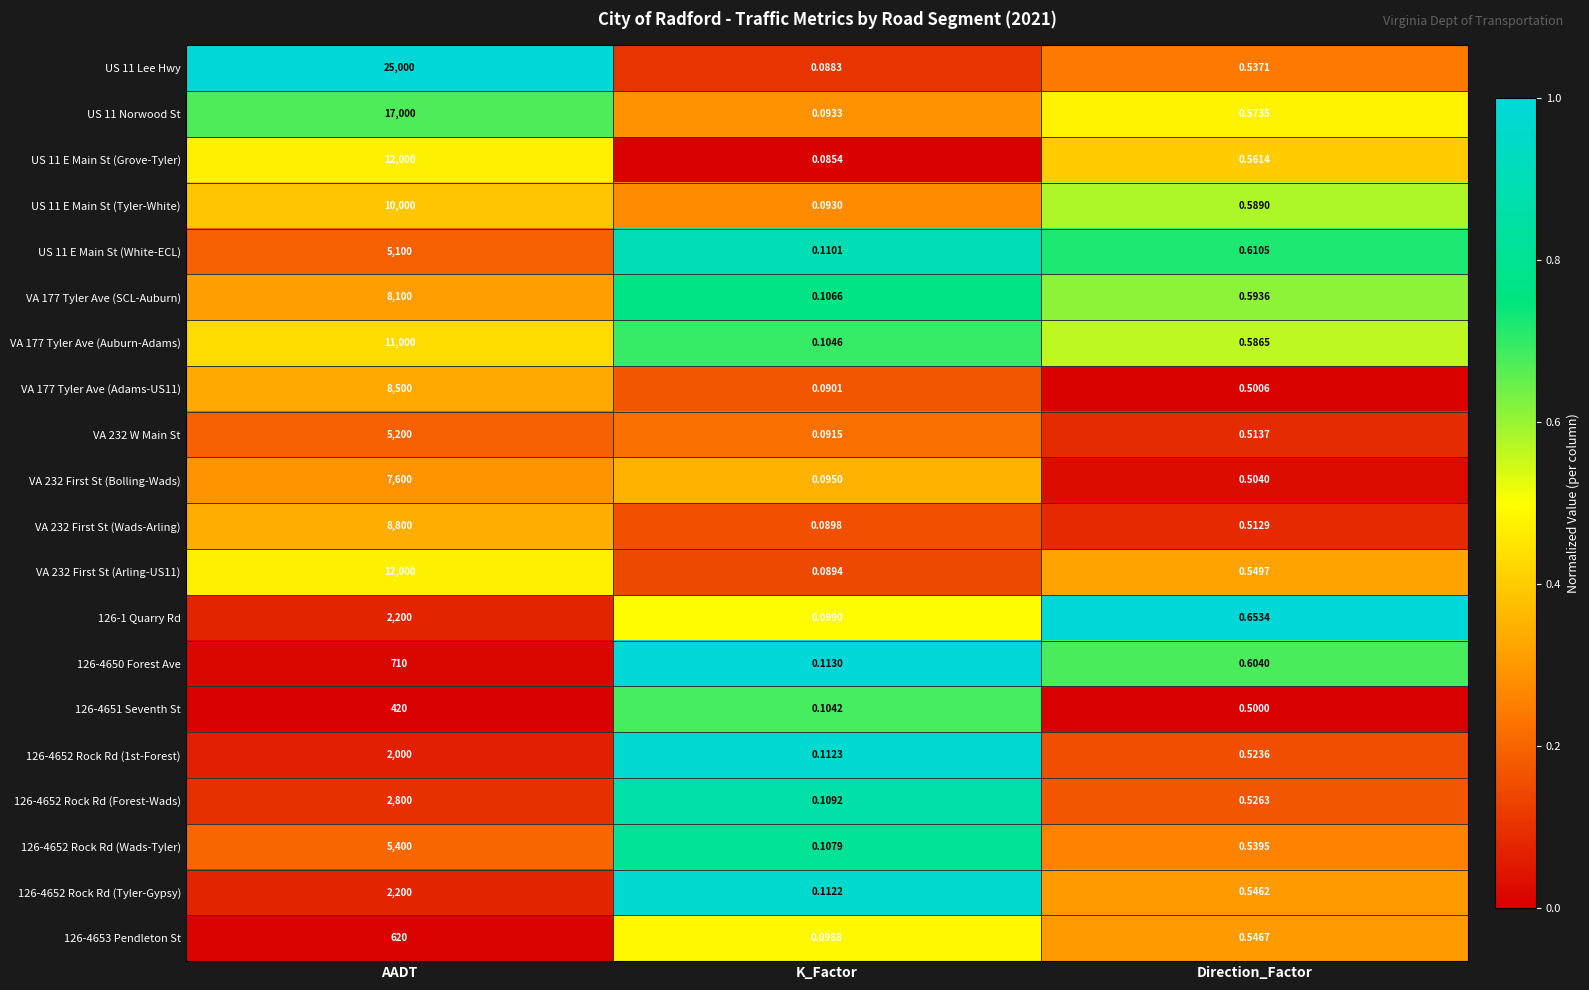

List the labels in order of 126-4652 Rock Rd (Tyler-Gypsy) value, largest first.

AADT, Direction_Factor, K_Factor